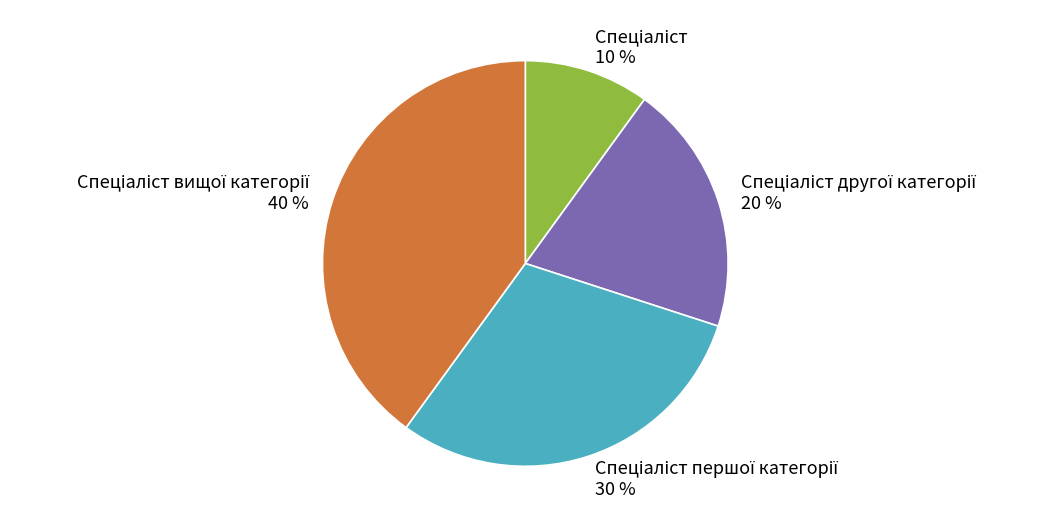

Is there a majority slice in this chart?

No